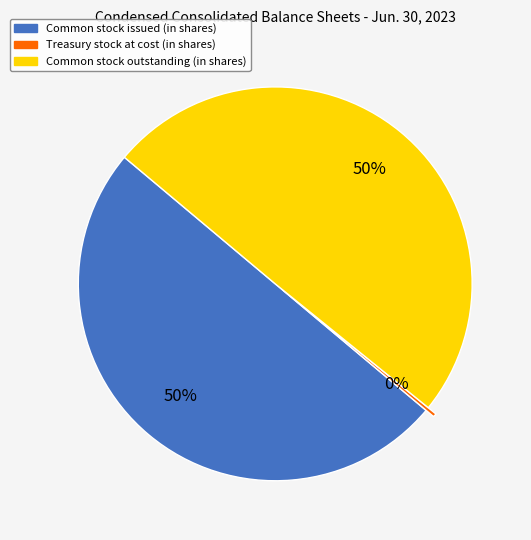

Is the sum of Common stock issued (in shares) and Common stock outstanding (in shares) greater than half?

Yes